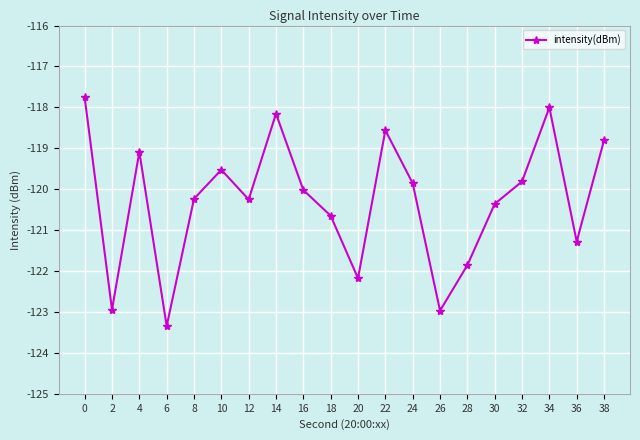

What is the sum of the values at 6 and 36?

-244.6